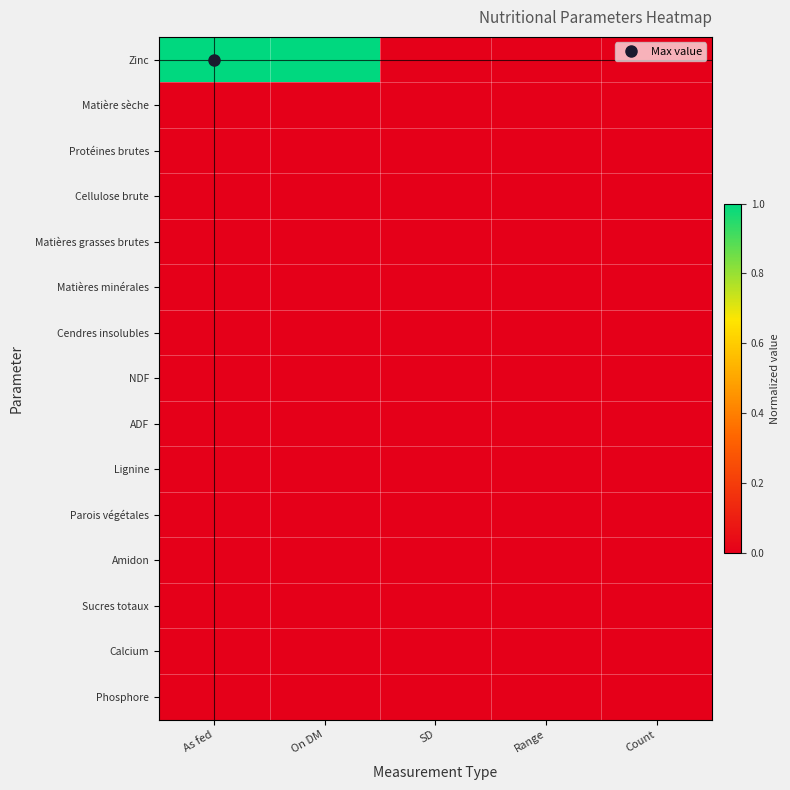

At how many categories does at least one series exceed 0?

2